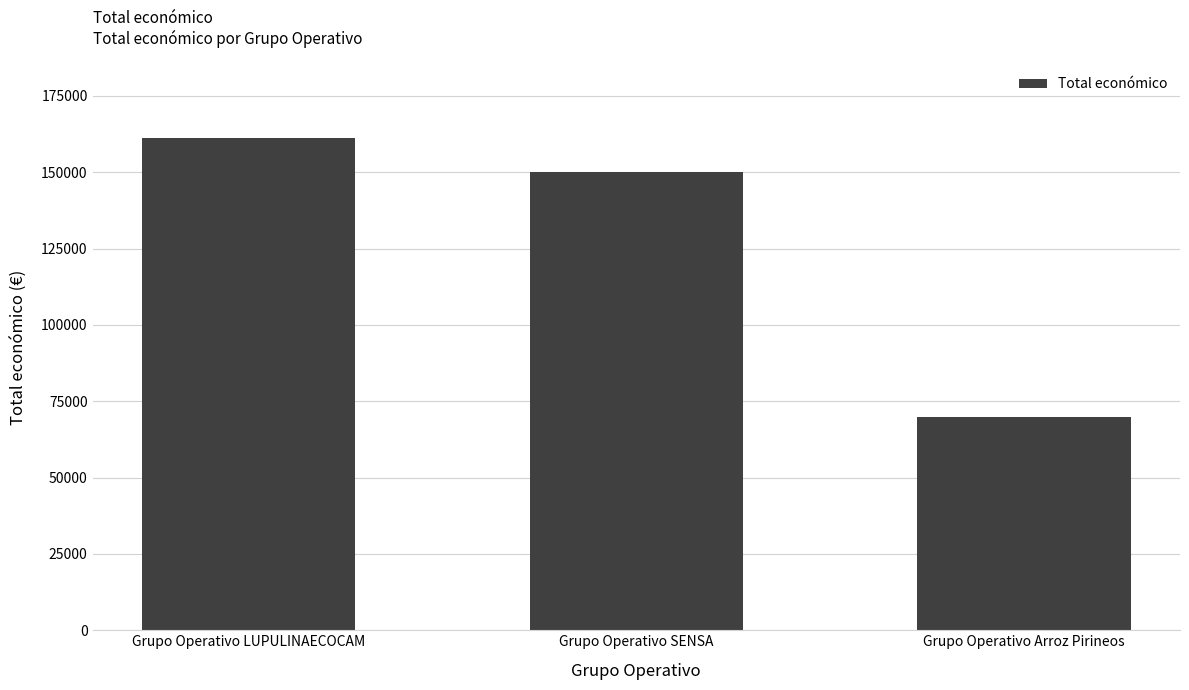

What is the difference between the maximum and minimum values?

91050